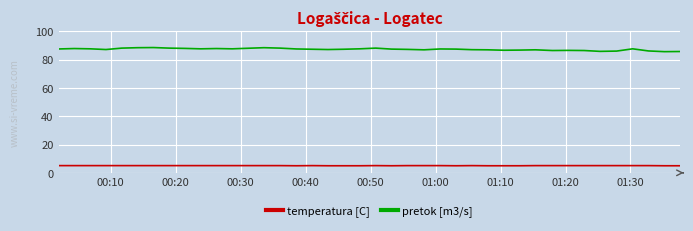

Which series has the largest total across all categories?

pretok [m3/s]